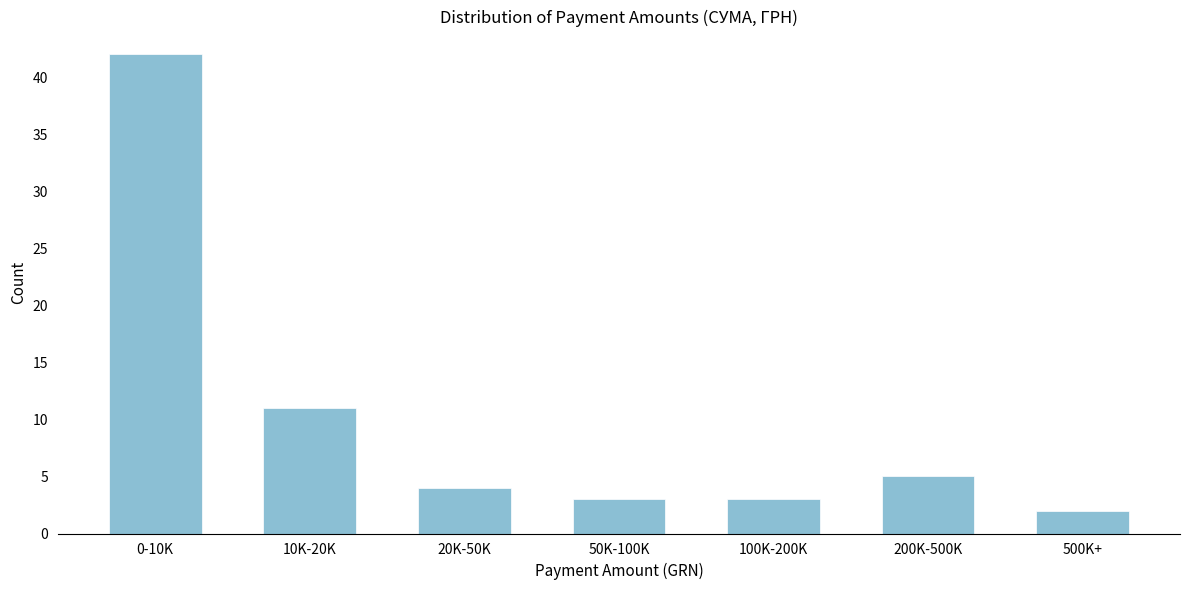

Reading right to left, what are all the values shown in this chart?

2	5	3	3	4	11	42